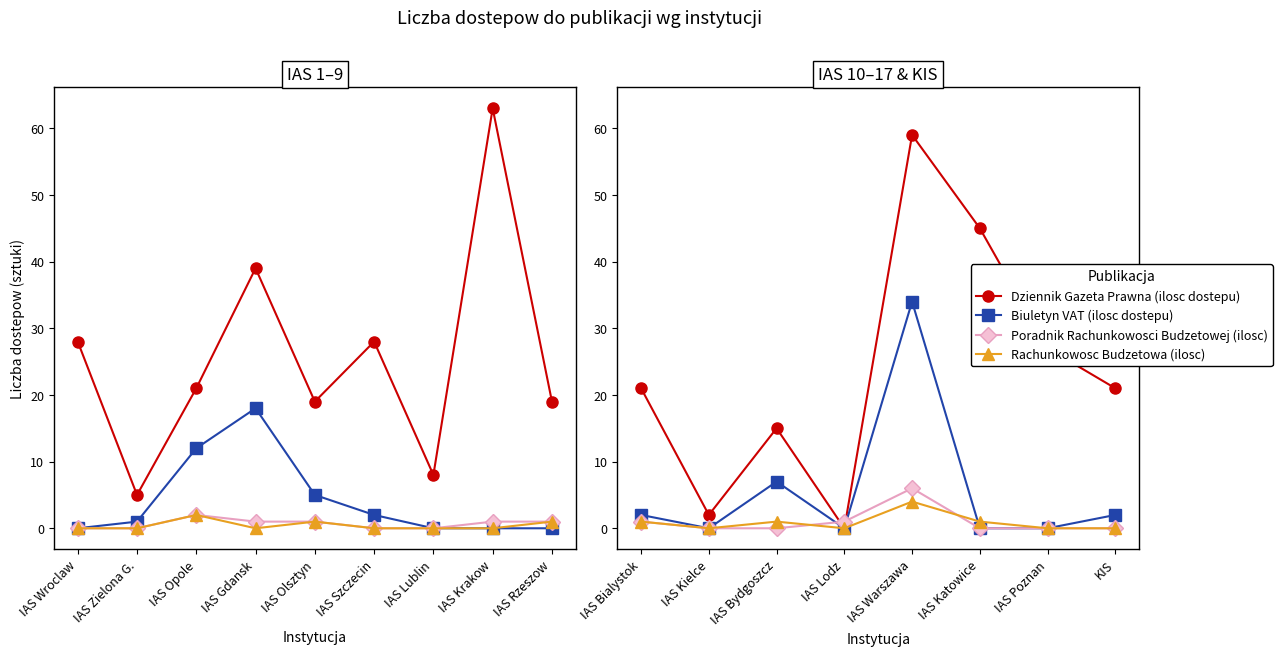

Where do Rachunkowosc Budzetowa (ilosc) and Poradnik Rachunkowosci Budzetowej (ilosc) first cross each other?

IAS Bydgoszcz and IAS Lodz